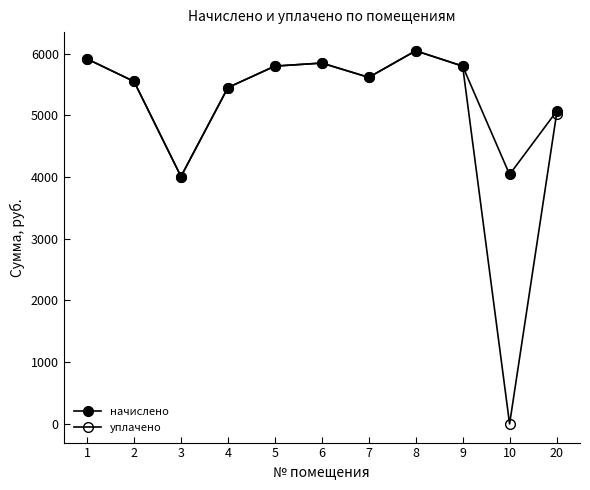

Rank the categories by начислено value from lowest to highest.

3, 10, 20, 4, 2, 7, 5, 9, 6, 1, 8